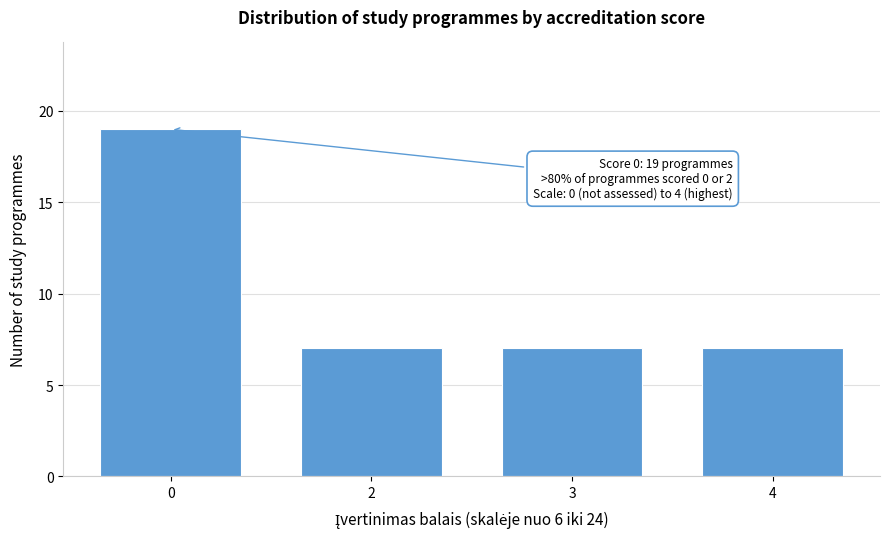

Reading right to left, transcribe all the data shown in this chart.

7	7	7	19